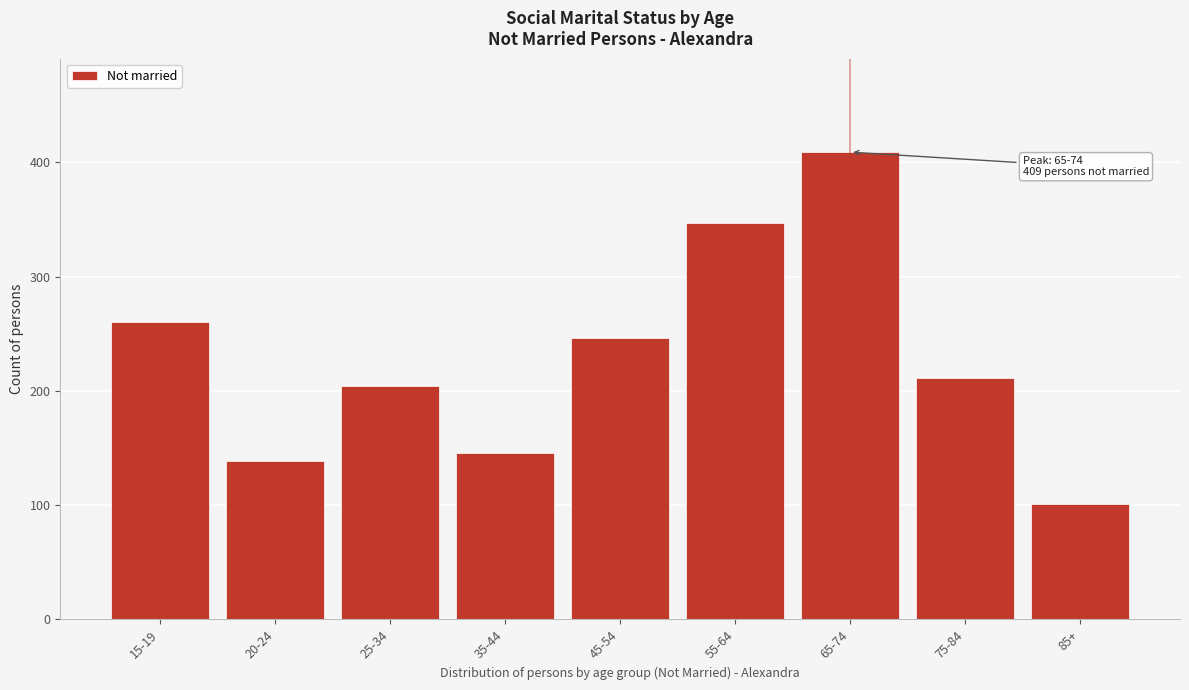

Reading left to right, list all the values displayed in this chart.

15-19=260	20-24=139	25-34=204	35-44=146	45-54=246	55-64=347	65-74=409	75-84=211	85+=101